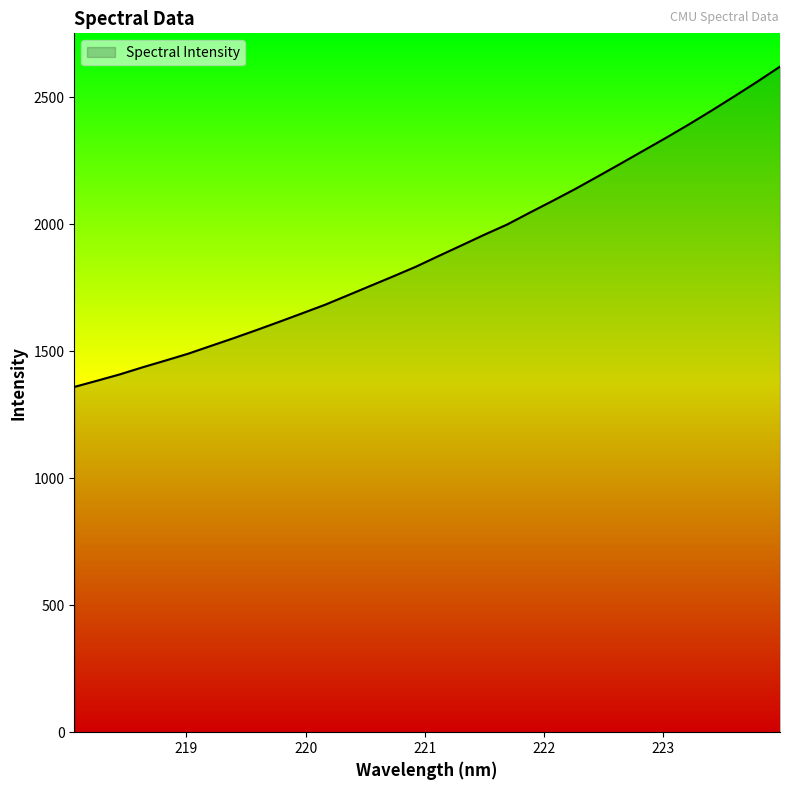

What is the maximum value shown in the chart?

2621.4